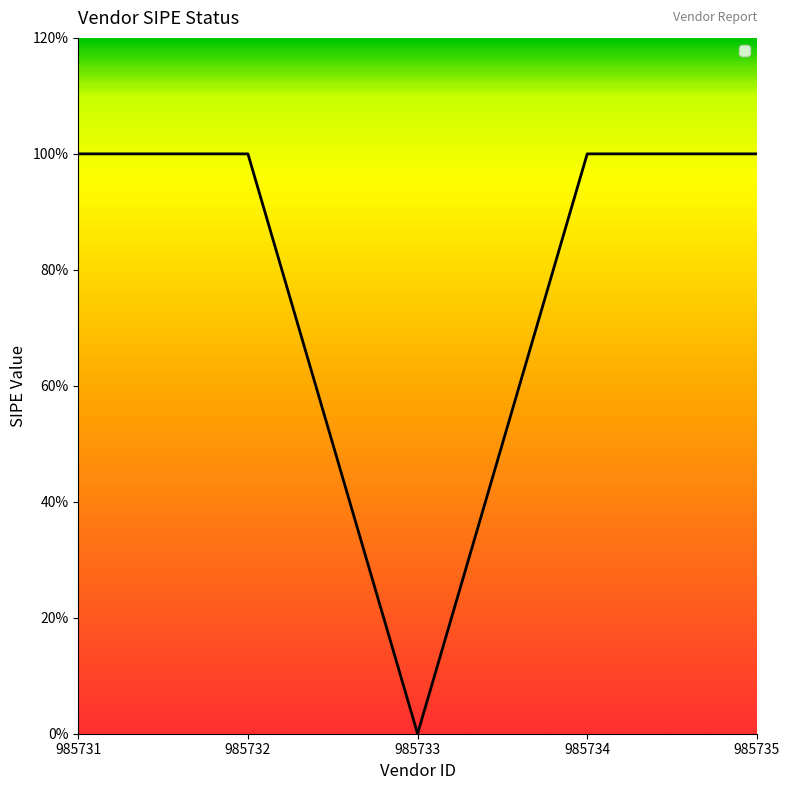

Read the value at 985732.

1